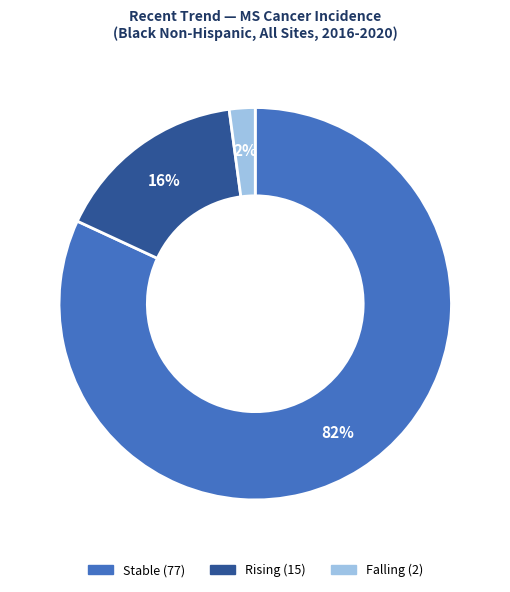

Is there a majority slice in this chart?

Yes